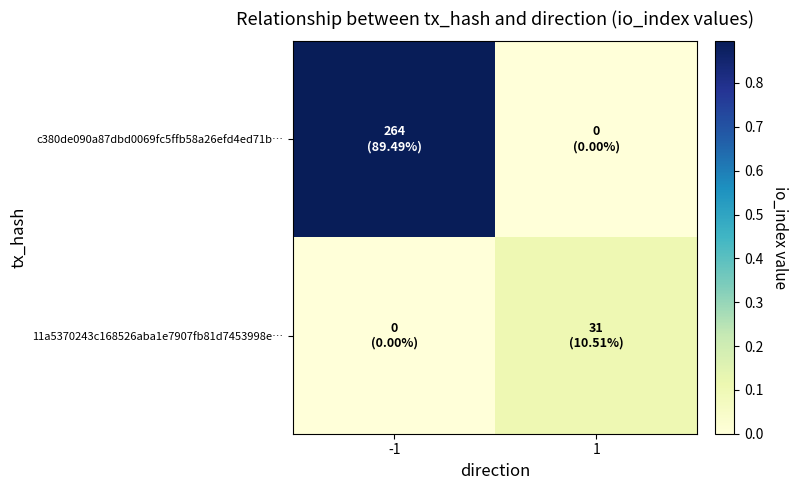

At which category does the chart reach its minimum across all series?

1